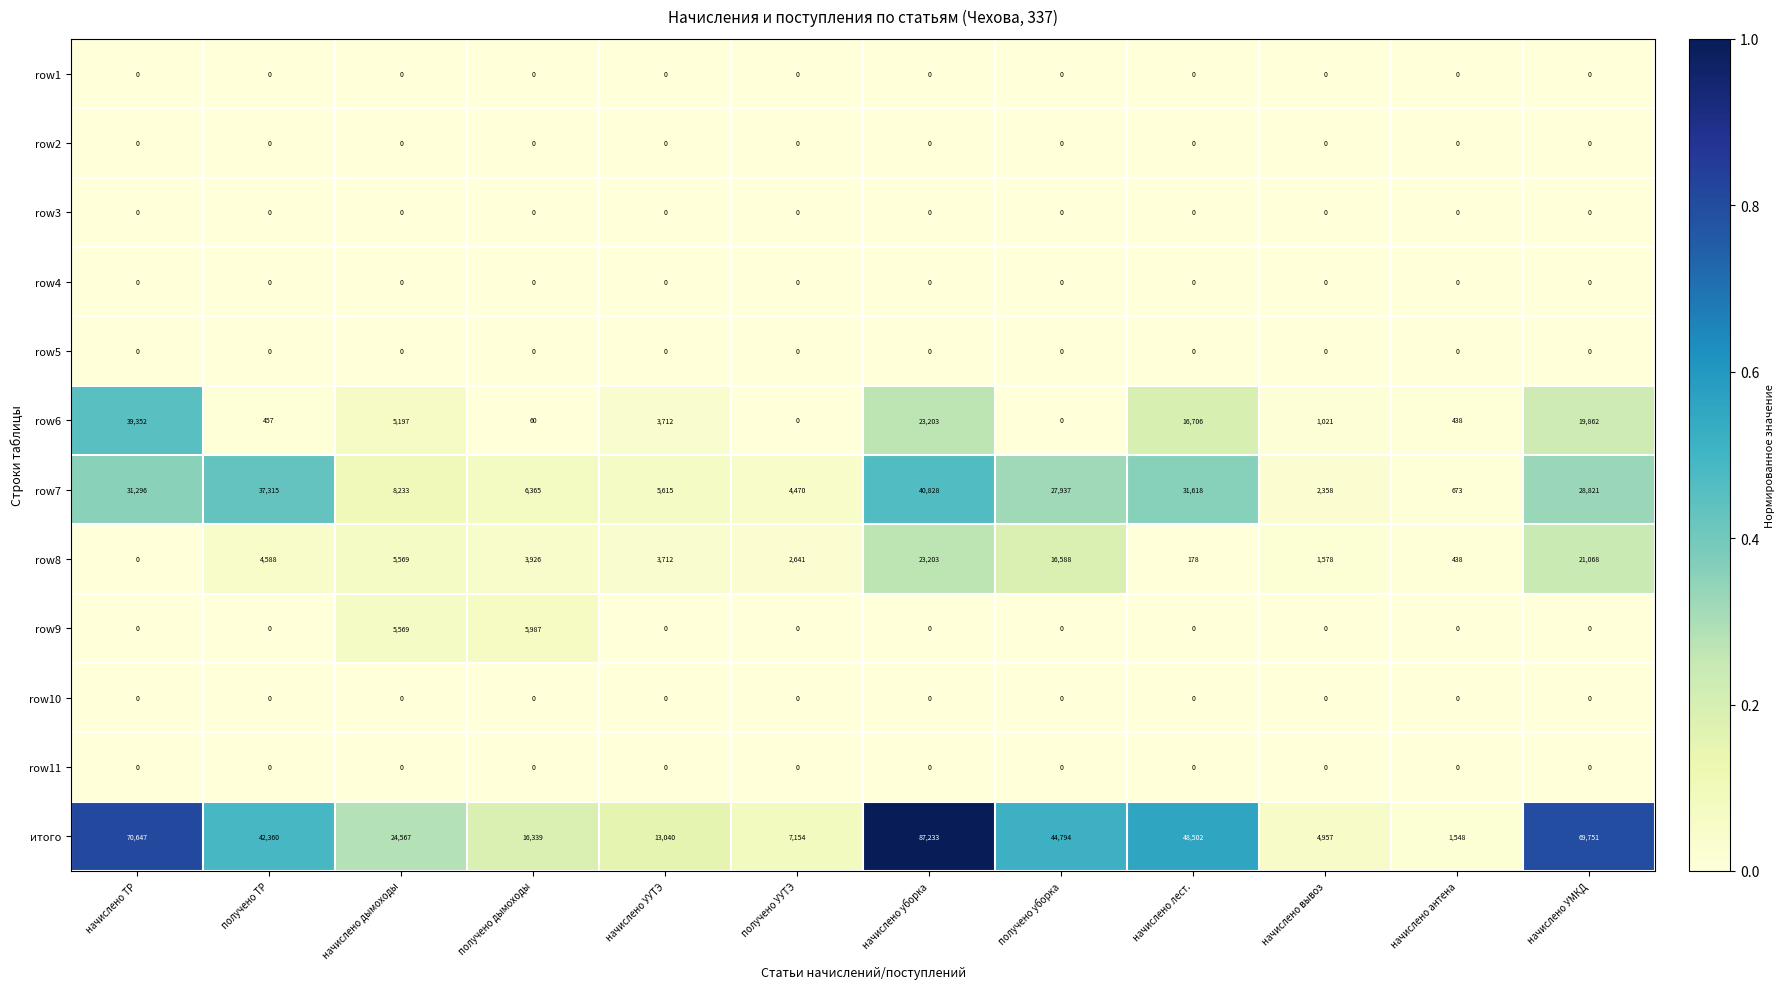

True or false: итого has a value of 10529 at получено УУТЭ.

False